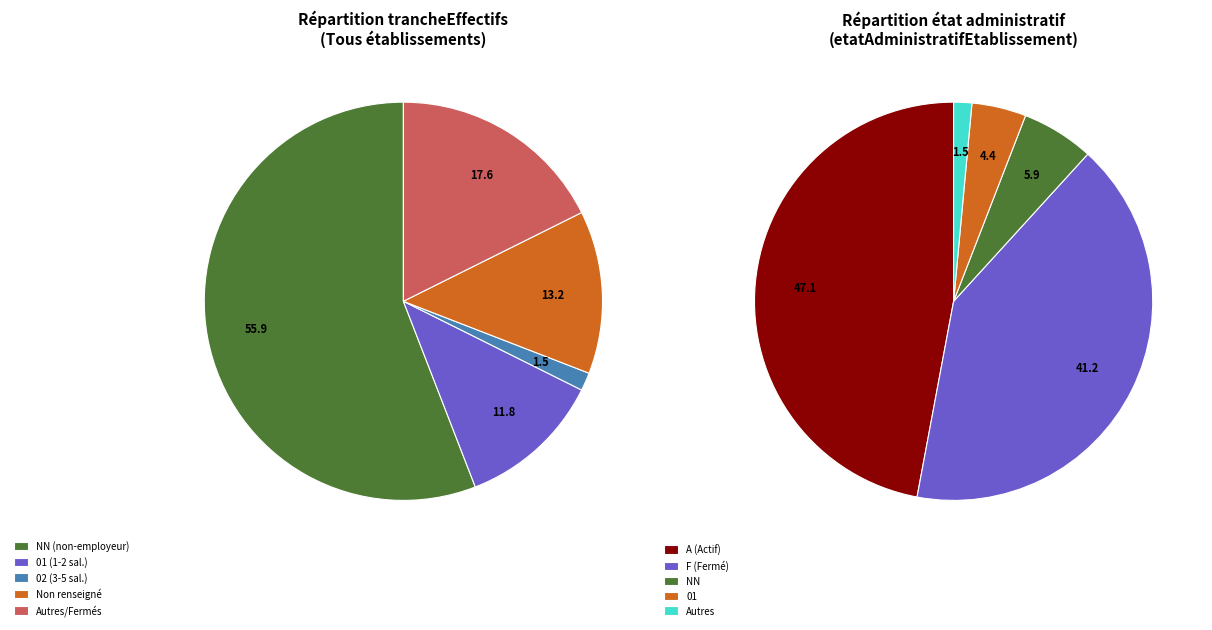

Is there any slice that represents more than half of the pie?

Yes